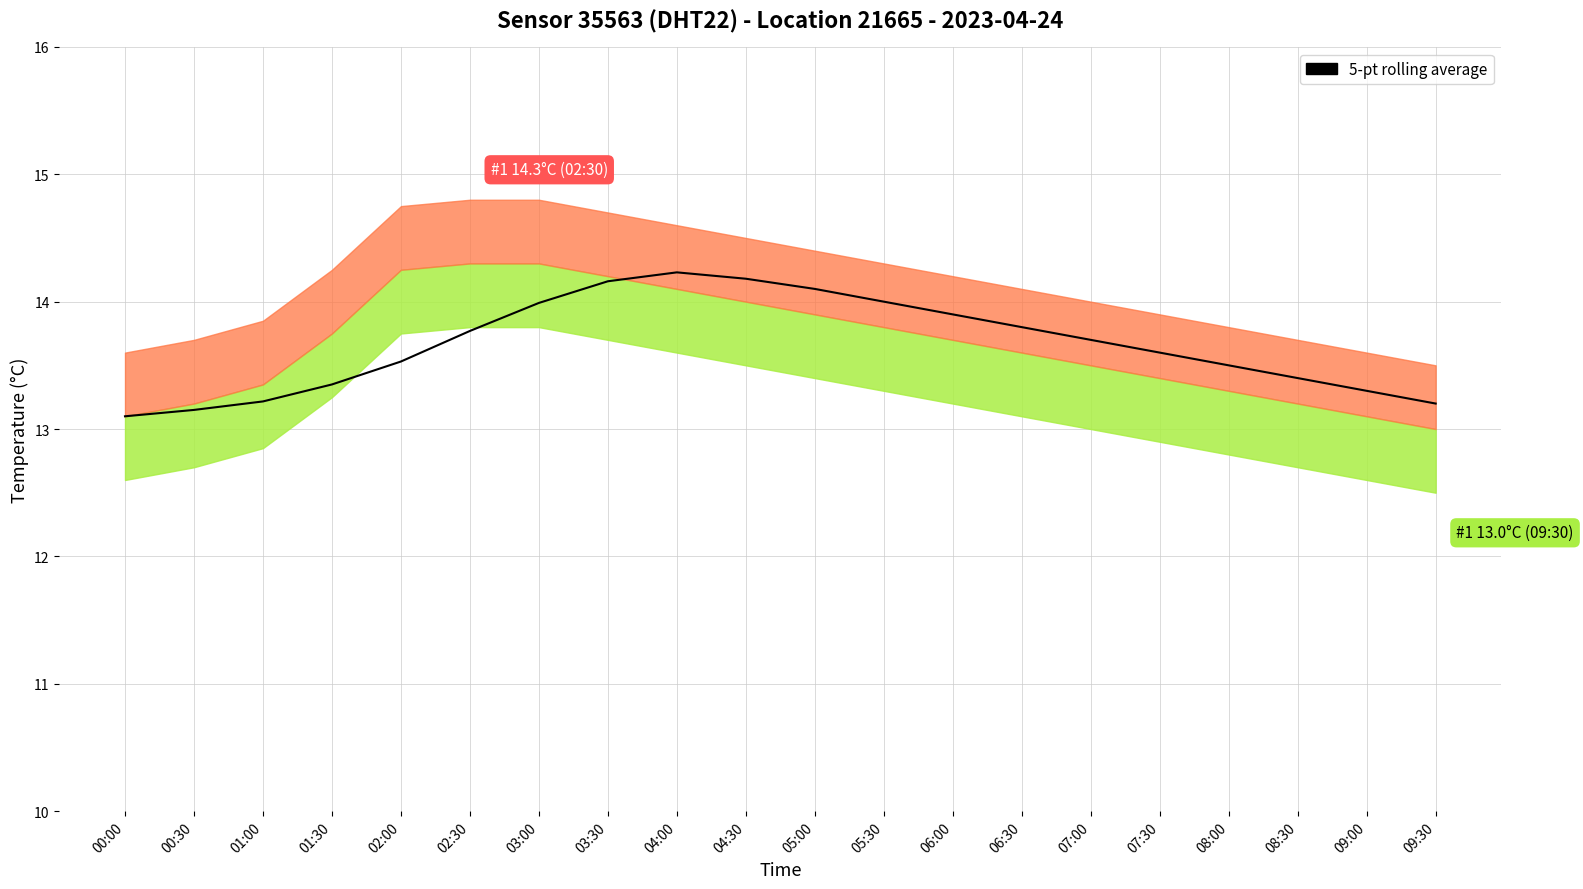

What is the difference between the values at 02:30 and 08:00?

0.3